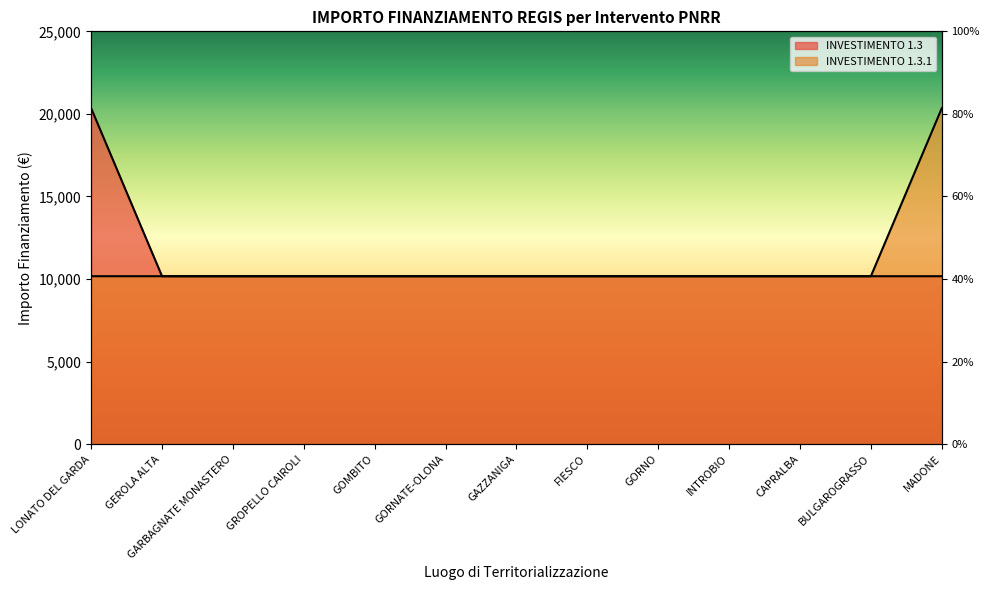

How many lines are shown in the chart?

2